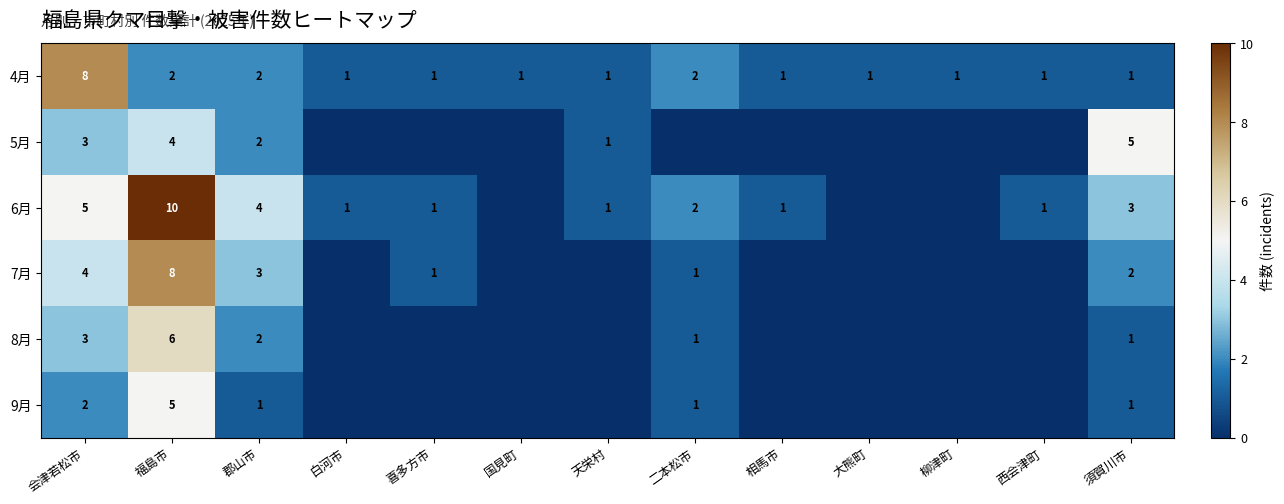

What is the sum of the 5月 values at 郡山市 and 福島市?

6